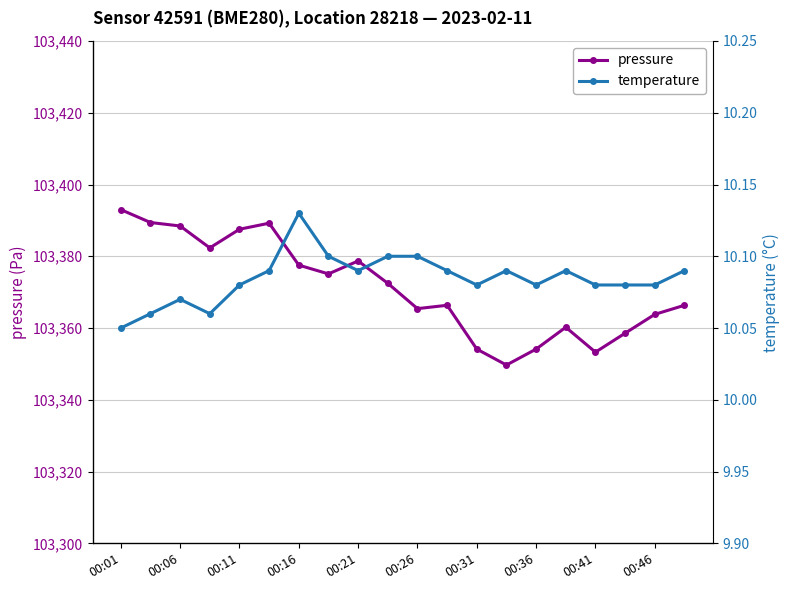

What is the average value of the pressure series?

103371.3